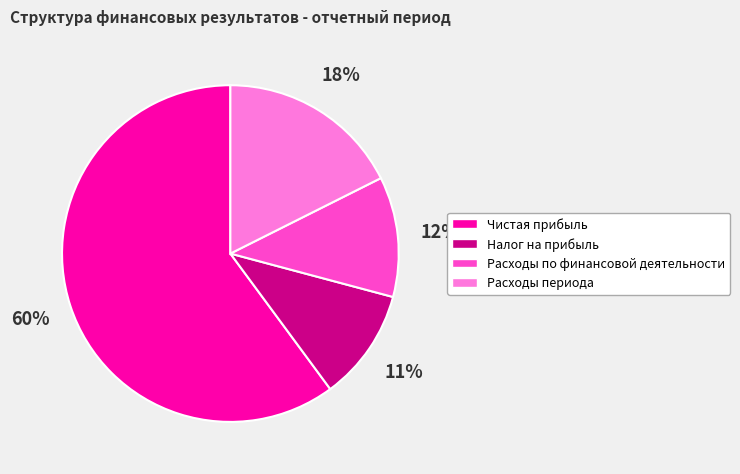

Combined, do Расходы по финансовой деятельности and Налог на прибыль account for over 50%?

No